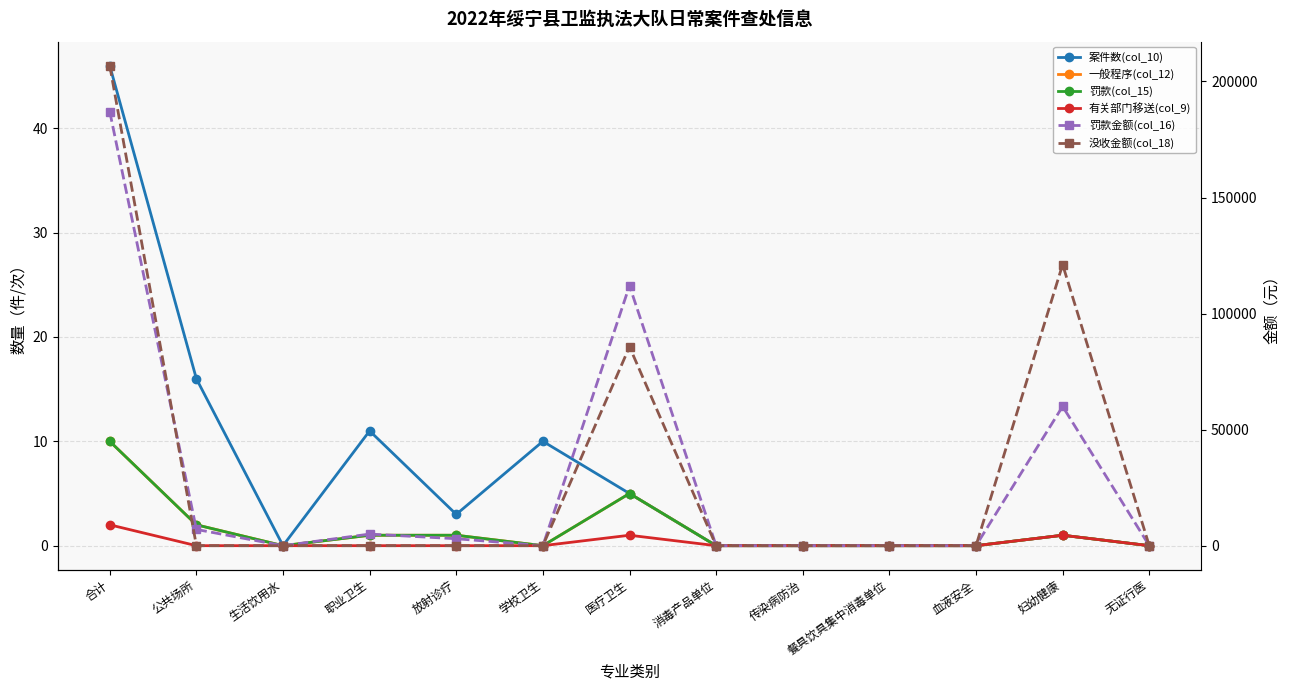

What is the average value of the 罚款金额(col_16) series?

28769